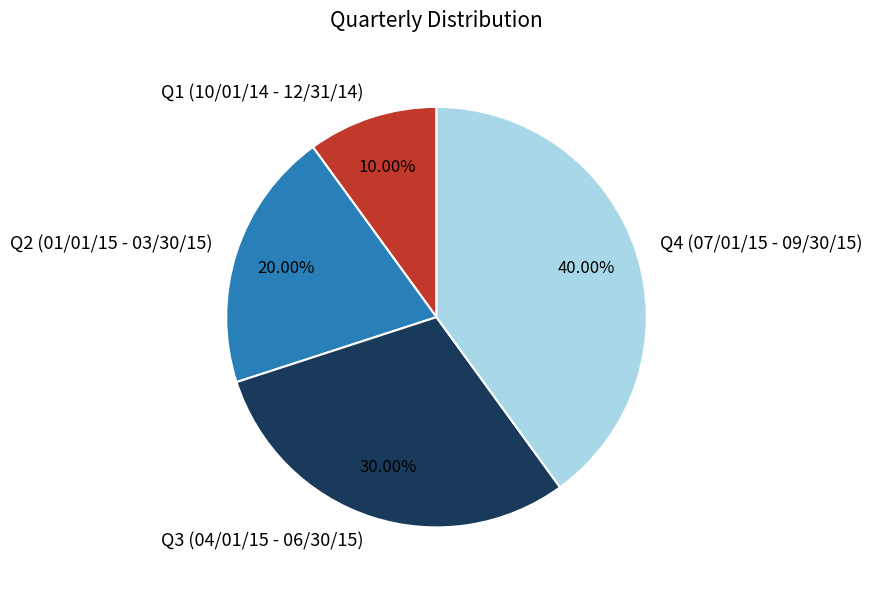

To the nearest percent, what is the difference between the Q3 (04/01/15 - 06/30/15) and Q4 (07/01/15 - 09/30/15) slice percentages?

10%